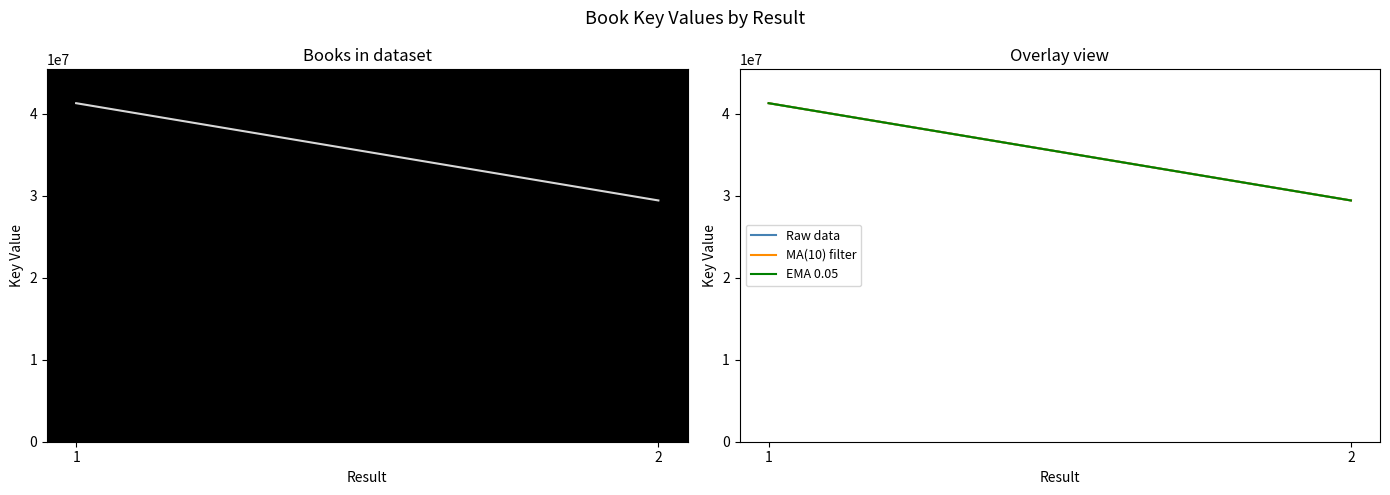

What value does the MA(10) filter series have at 0, to the nearest 100?

41310200